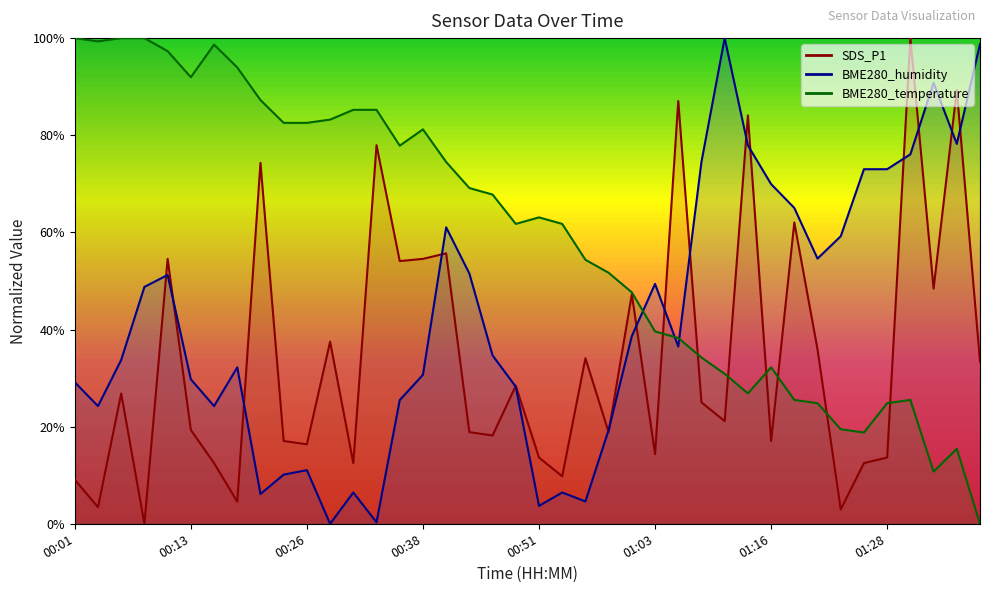

Is this an area chart (filled region under the line)?

No